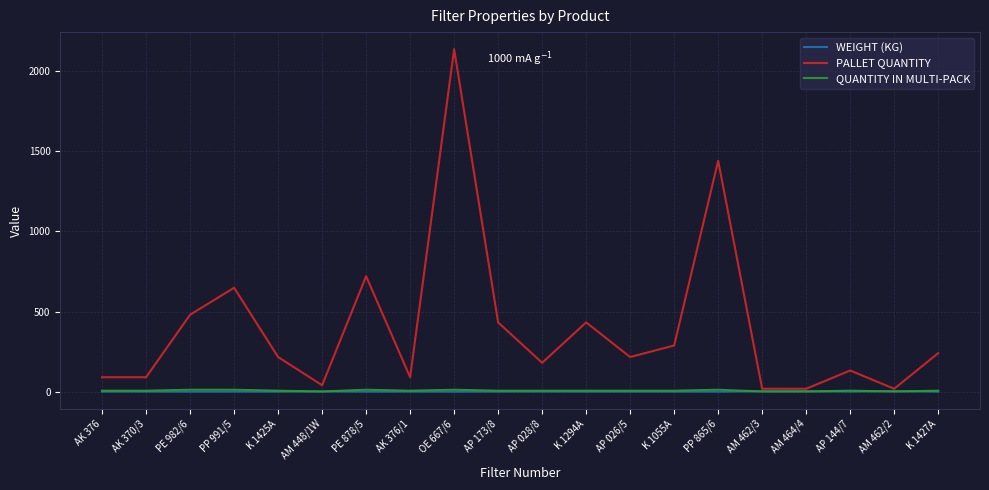

Is it true that PALLET QUANTITY equals 165.1 at K 1294A?

False